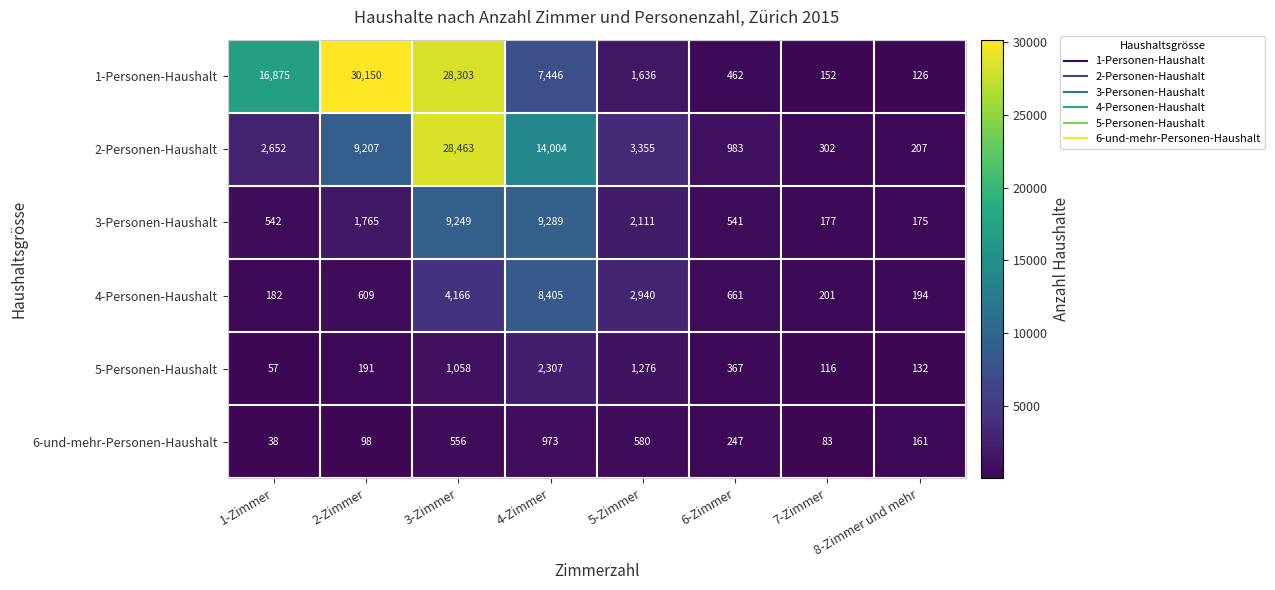

What is the total value across all series at 6-Zimmer?

3261